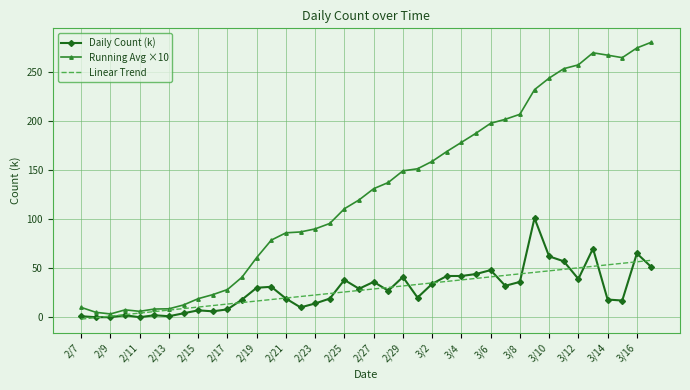

Rank the series by their maximum value, from lowest to highest.

Linear Trend, Daily Count (k), Running Avg ×10